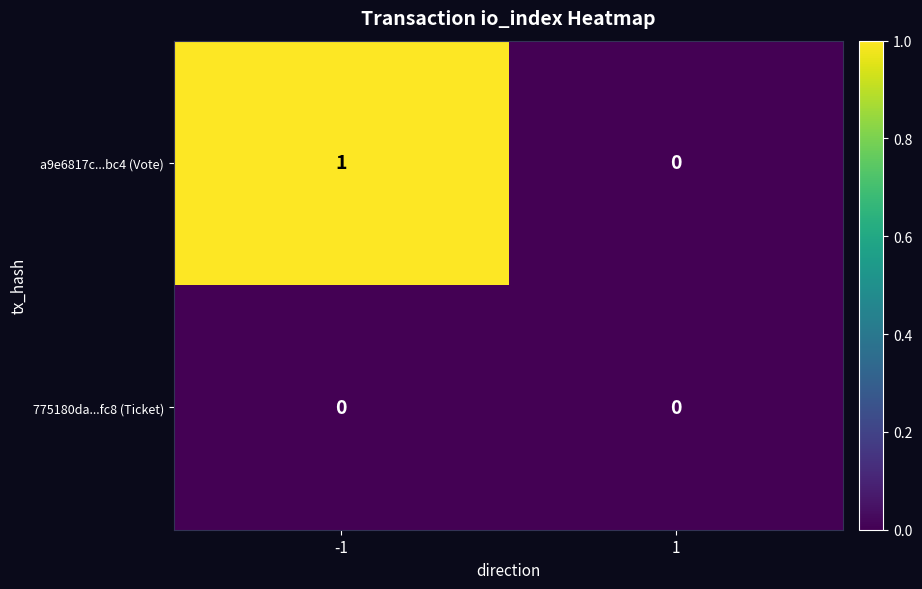

Reading left to right, extract all data points from this chart.

a9e6817c...bc4 (Vote): 1	0
775180da...fc8 (Ticket): 0	0